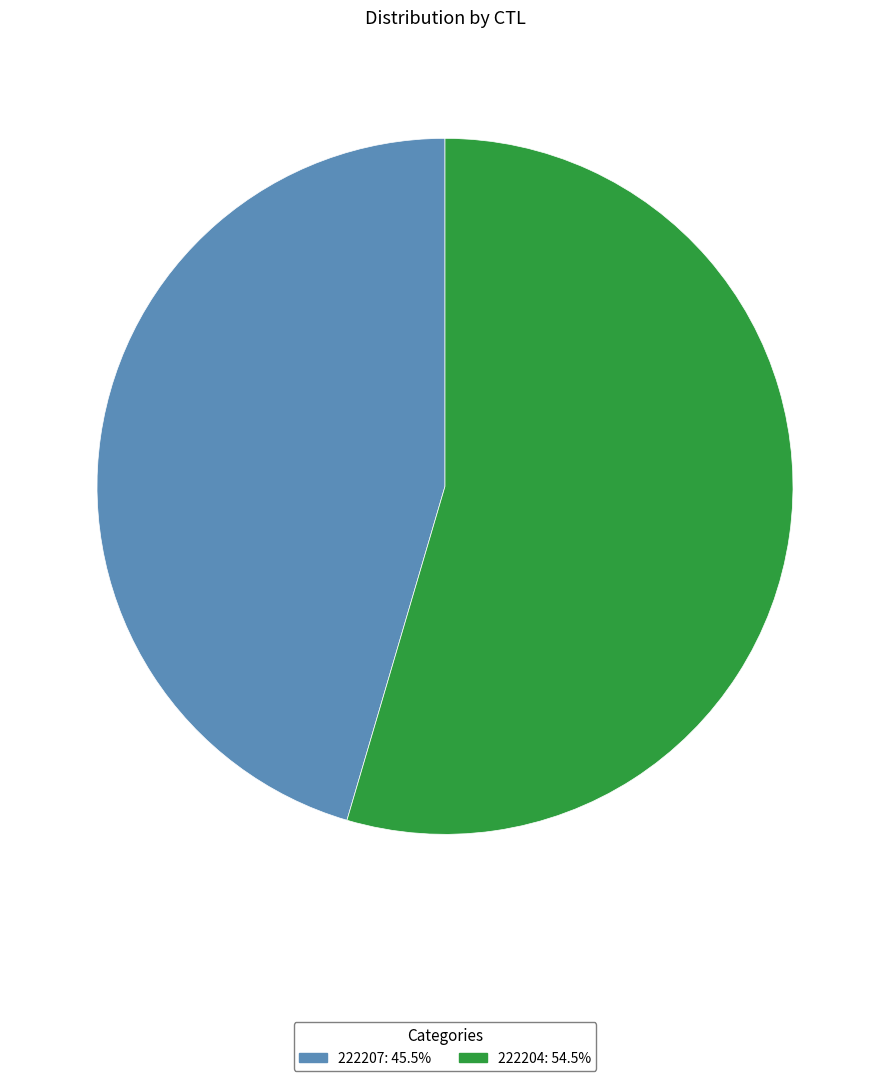

How many segments does this pie chart have?

2